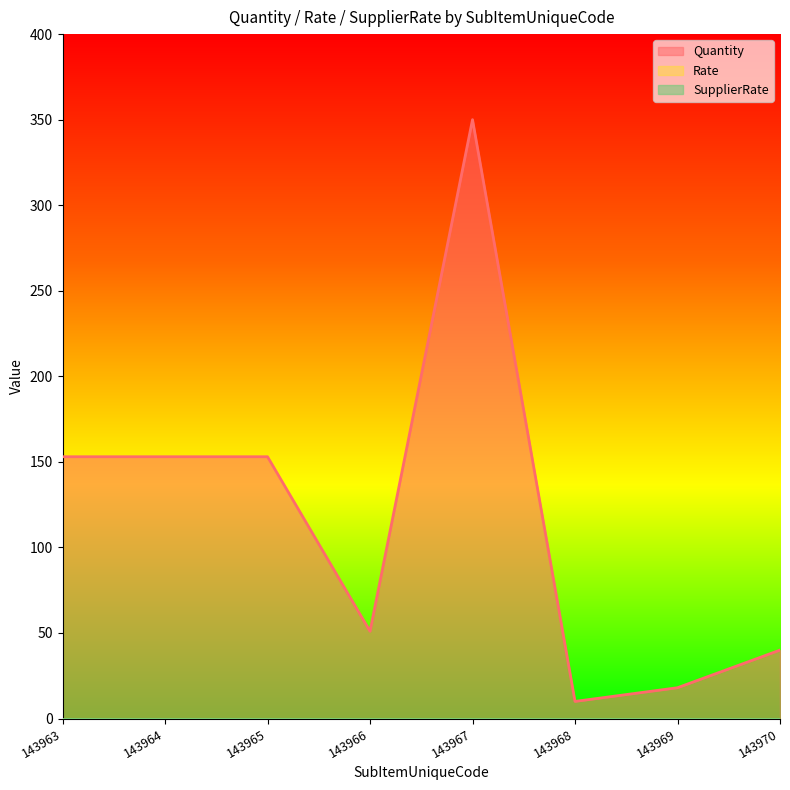

The SupplierRate series shows 0 at 143970. True or false?

True